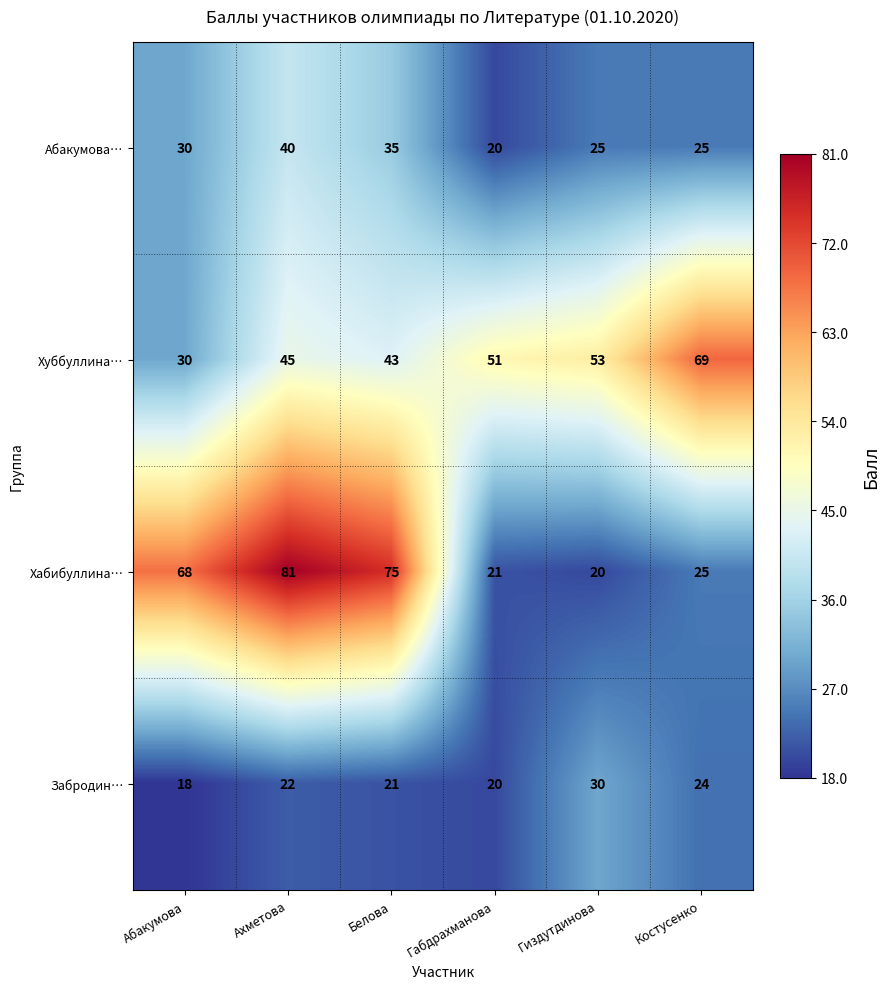

Which series has the largest range (max minus min)?

Хабибуллина…